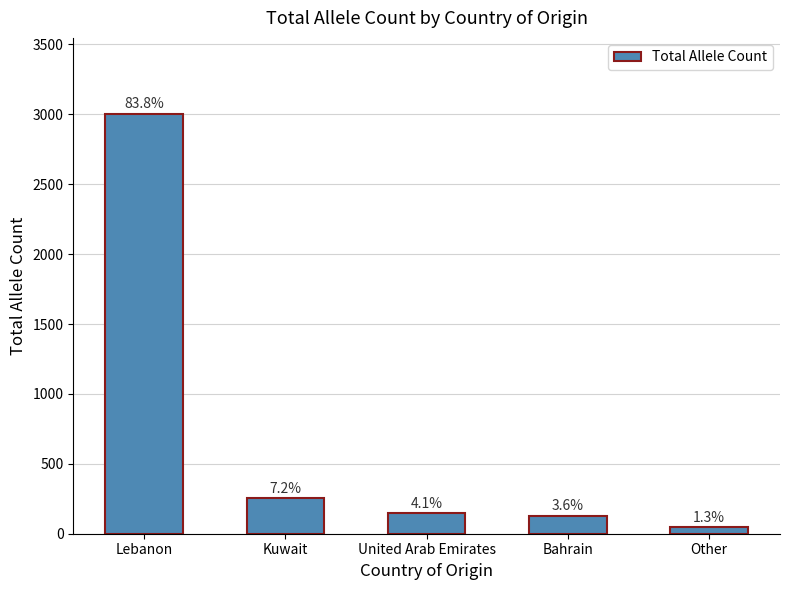

What is the label of the 5th bar from the left?

Other